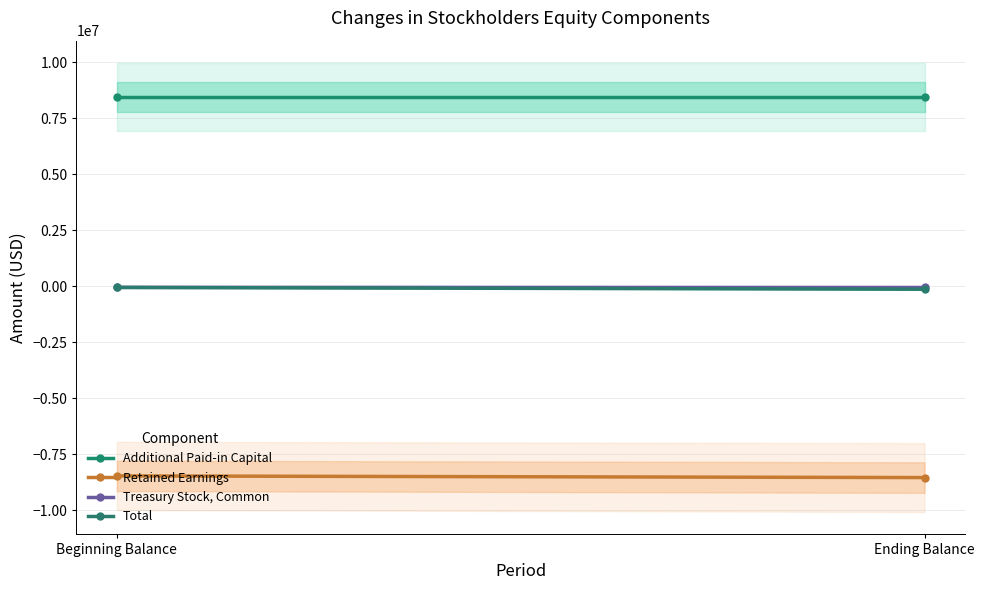

True or false: Total has a value of -125257 at Ending Balance.

True